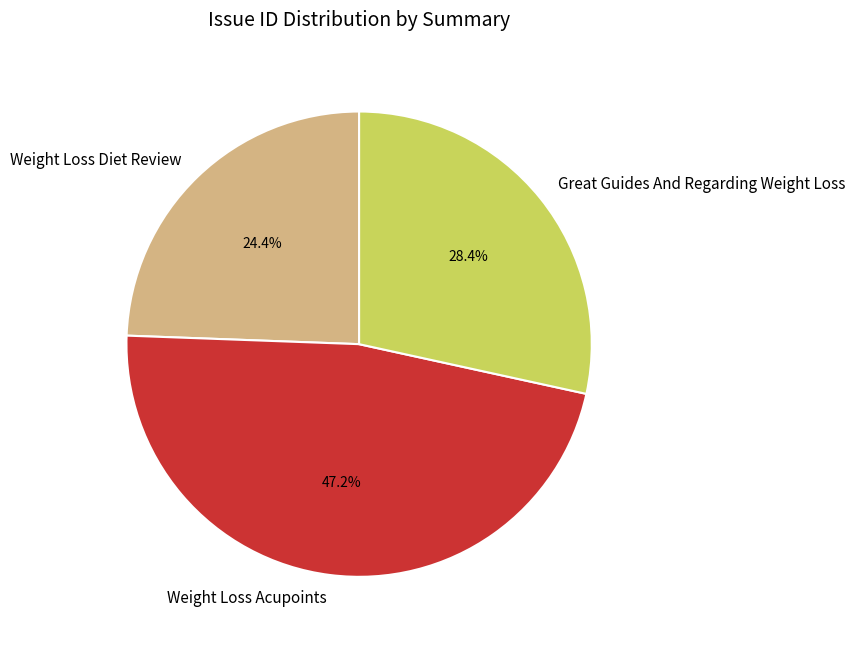

Rank the categories by value from lowest to highest.

Weight Loss Diet Review, Great Guides And Regarding Weight Loss, Weight Loss Acupoints